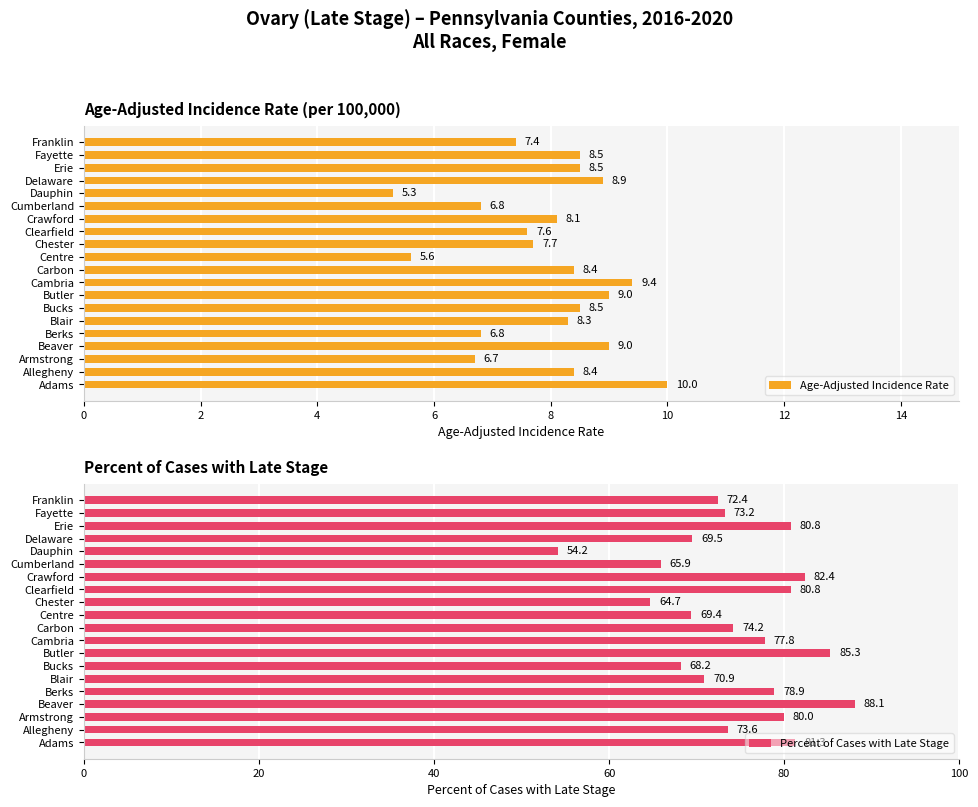

At how many categories does at least one series exceed 71?

13